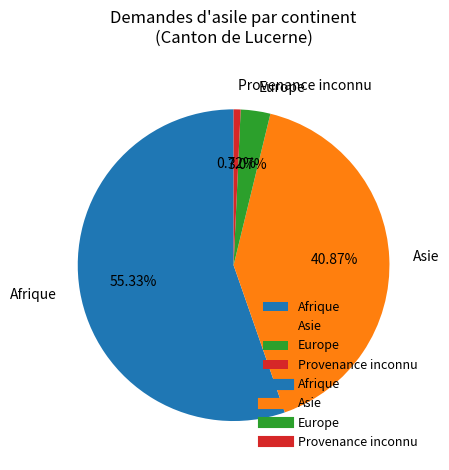

Between Provenance inconnu and Afrique, which is larger?

Afrique